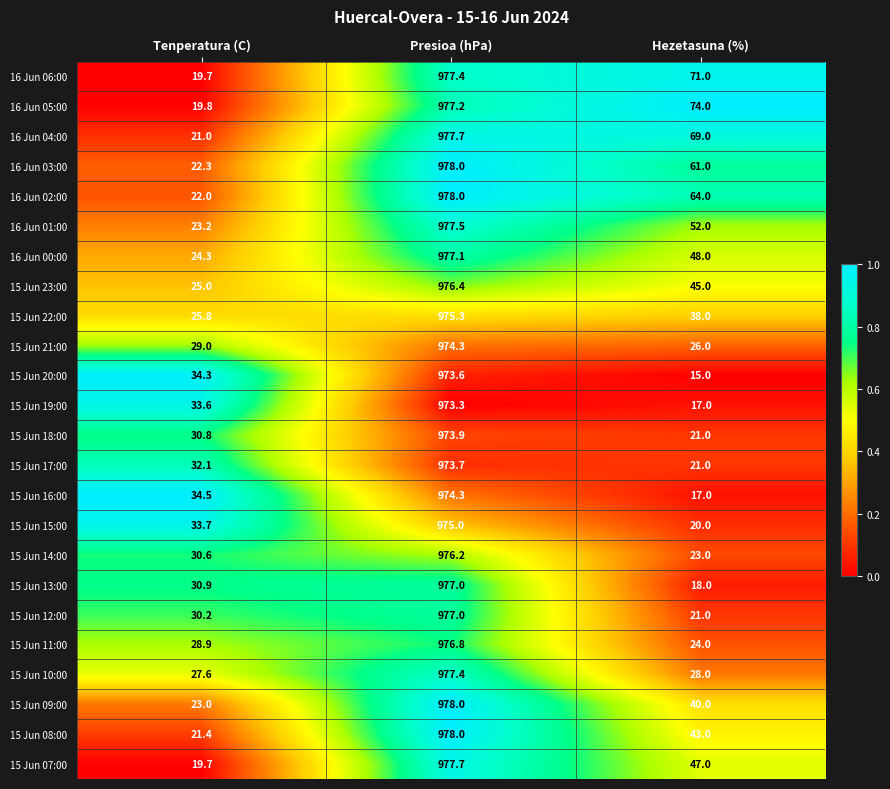

At which category is the sum across all series the highest?

Presioa (hPa)